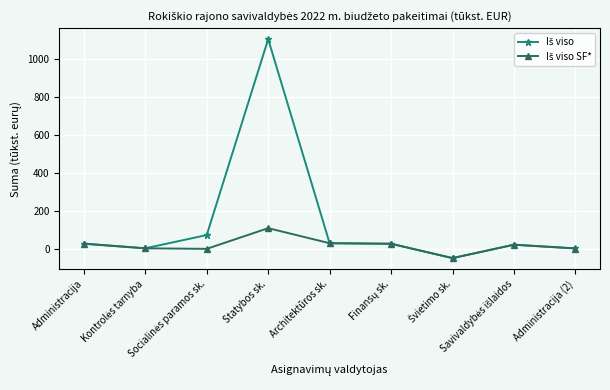

What is the smallest value displayed?

-45.5